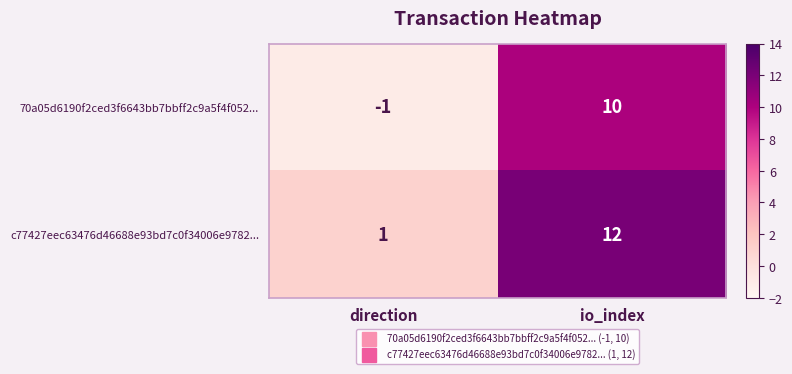

What is the greatest value displayed?

12